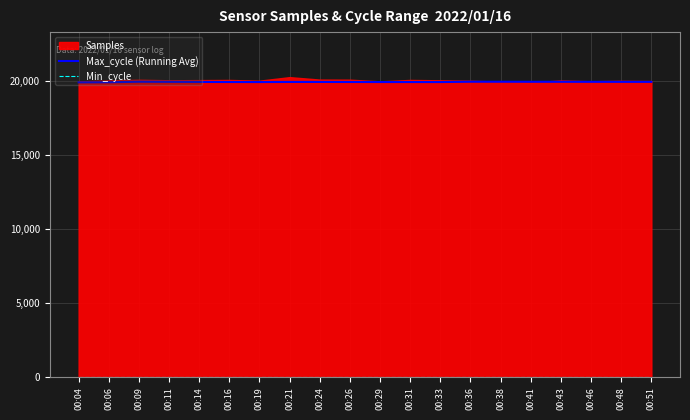

What is the sum of the Max_cycle (Running Avg) values at 00:51 and 00:43?

39899.5